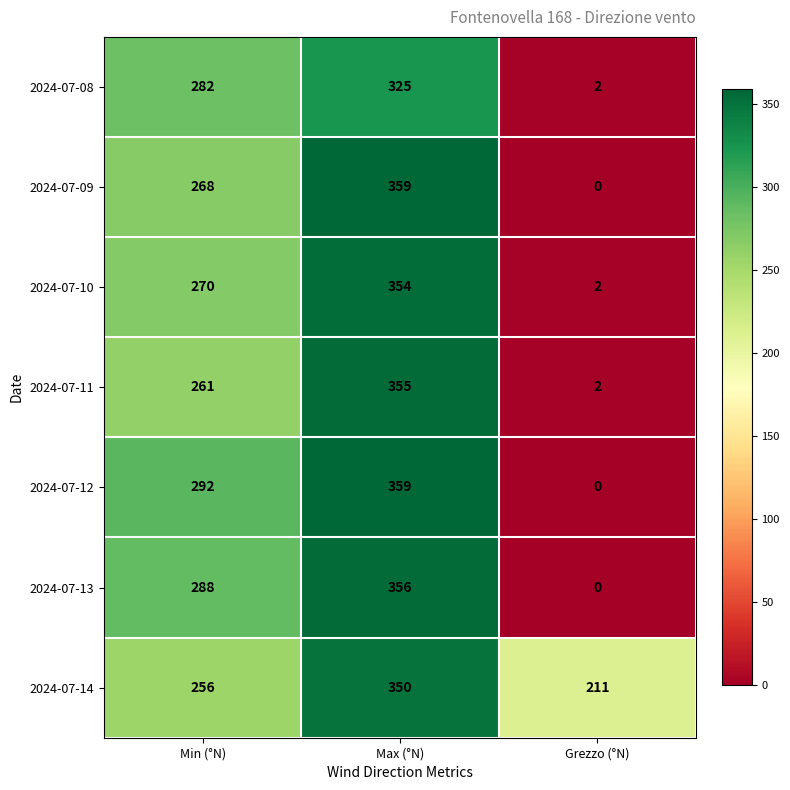

Which label corresponds to the smallest value in the chart?

Grezzo (°N)